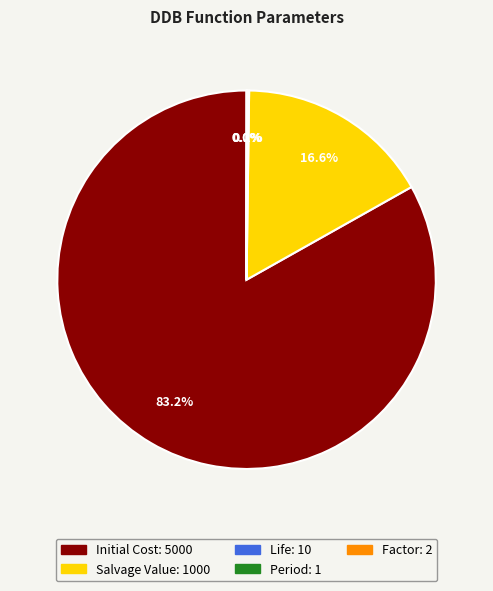

Which category has the biggest portion of the pie?

Initial Cost